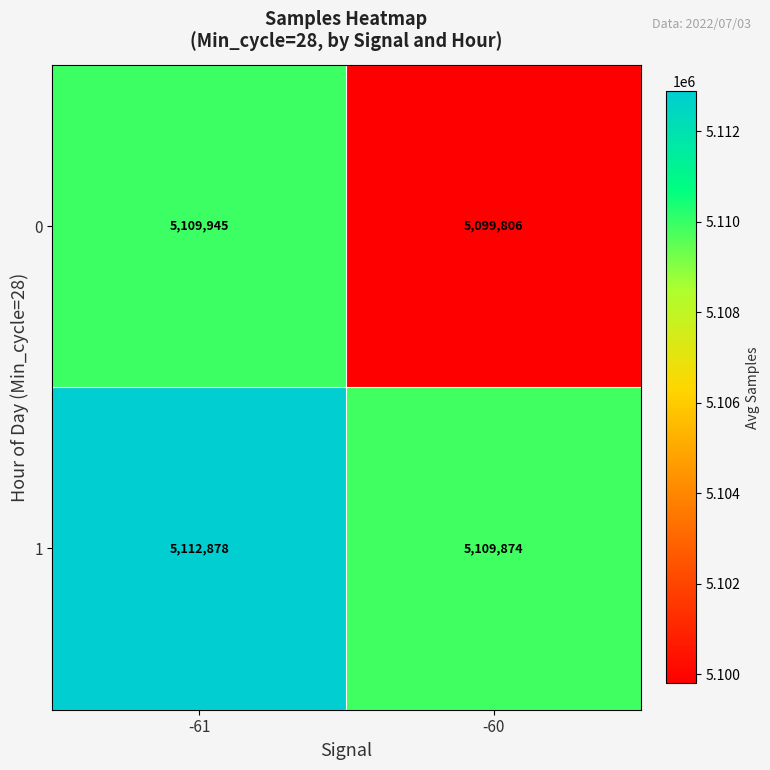

What is the difference between the maximum and minimum values in the 0 series?

10139